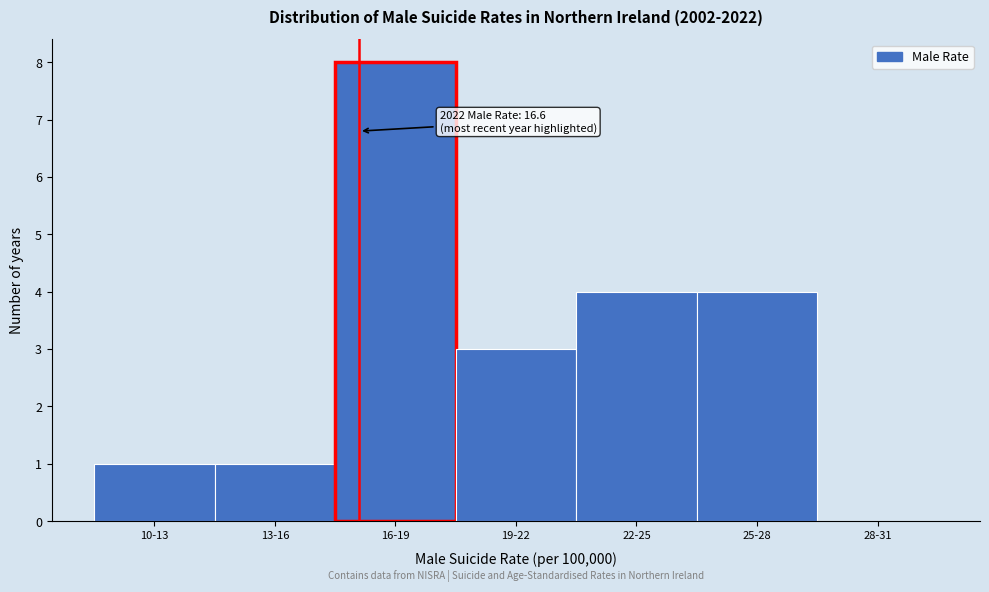

Reading right to left, what are all the values shown in this chart?

28-31=0	25-28=4	22-25=4	19-22=3	16-19=8	13-16=1	10-13=1